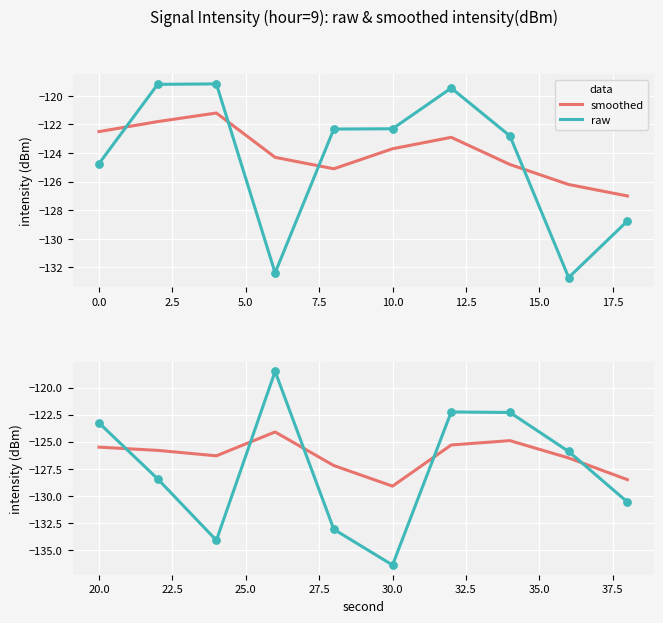

Which series has the largest total across all categories?

smoothed